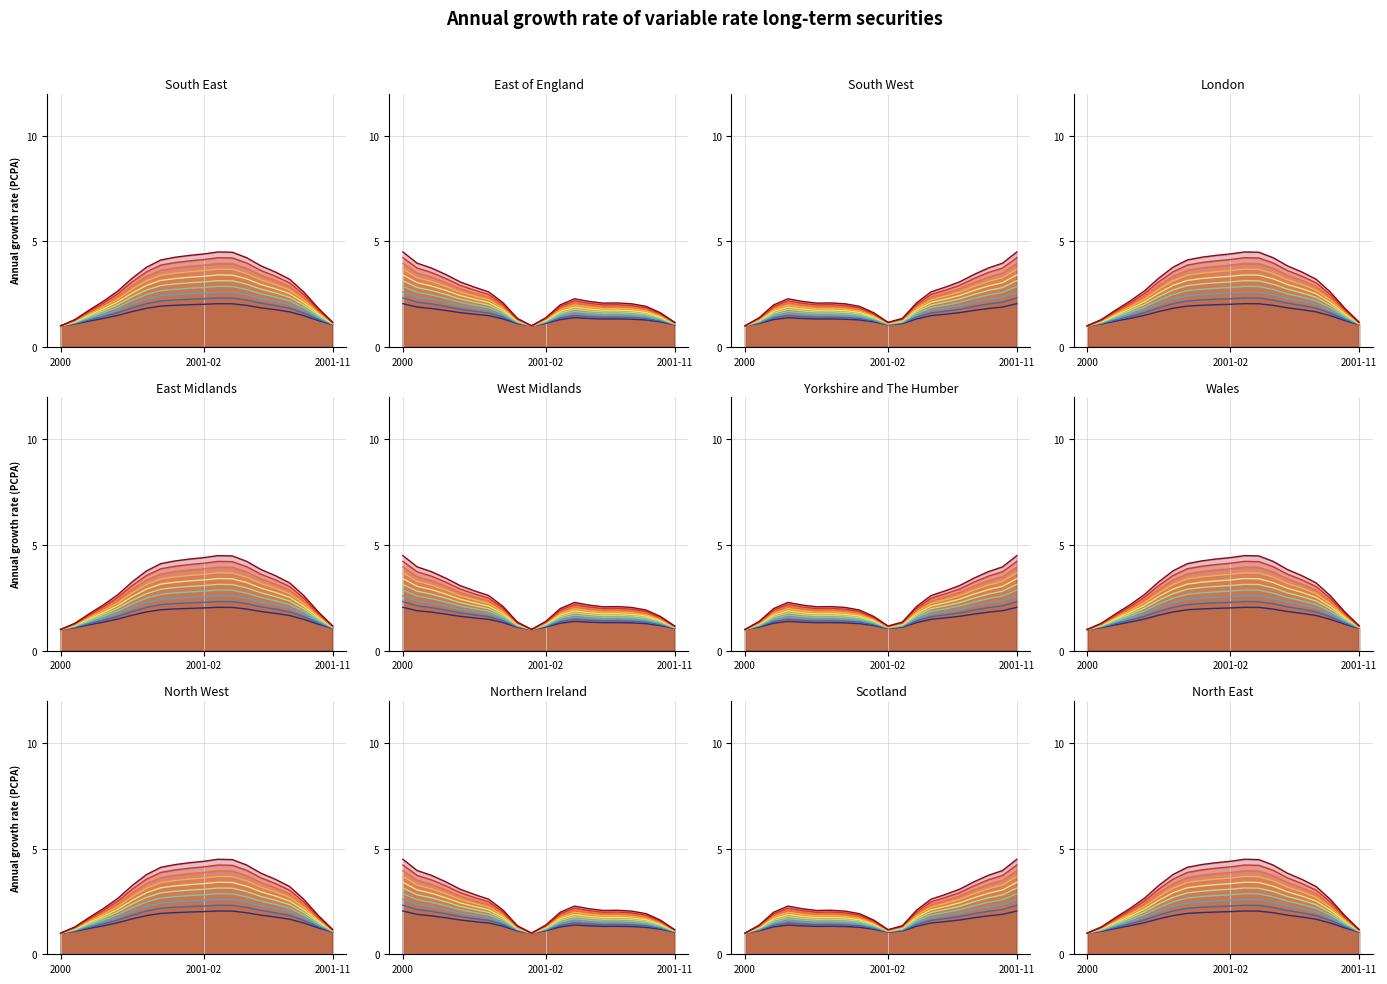

What is the value of the 2002 point at the 11th from the left?

1.0